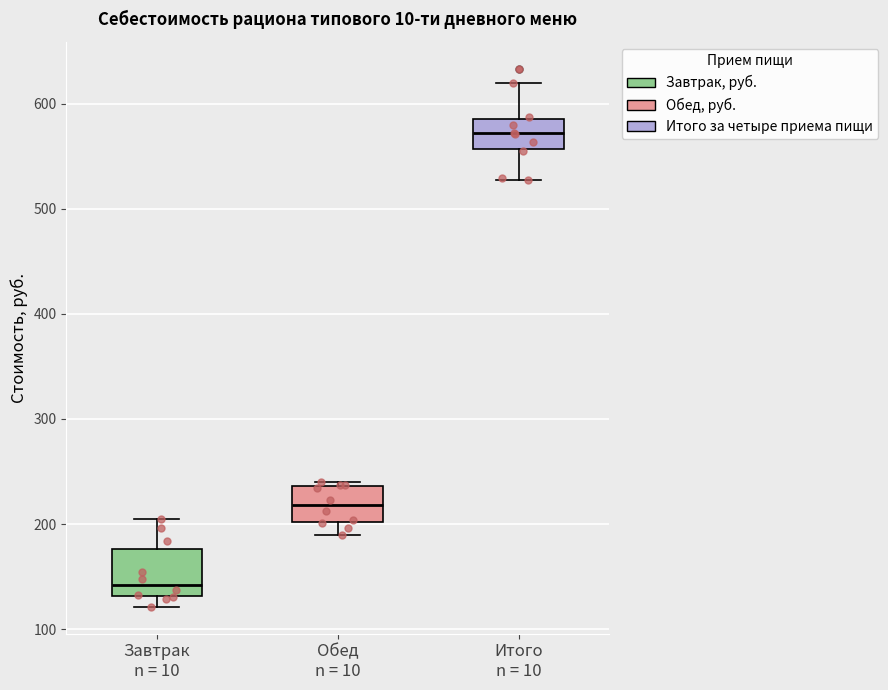

Where does the median line of the box for Обед n = 10 sit on the y-axis? The values are not printed on the chart, so give them approximately, as read against the axis.

220